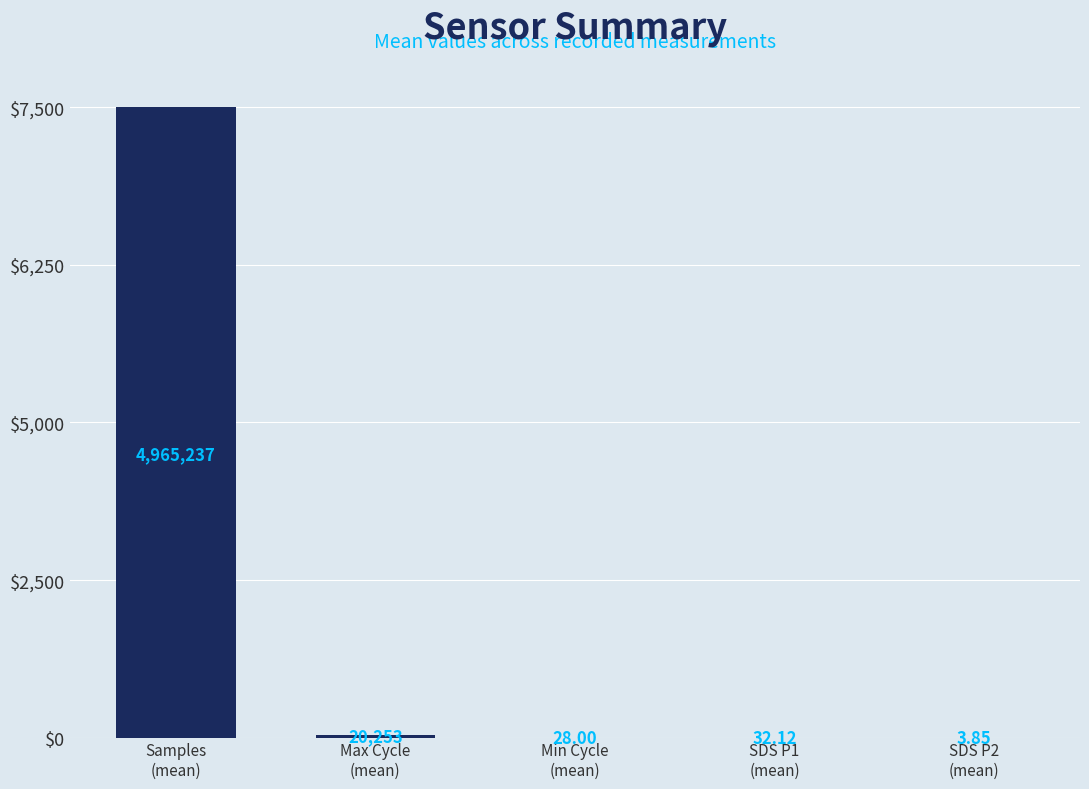

Between Samples
(mean) and SDS P2
(mean), which is larger?

Samples
(mean)